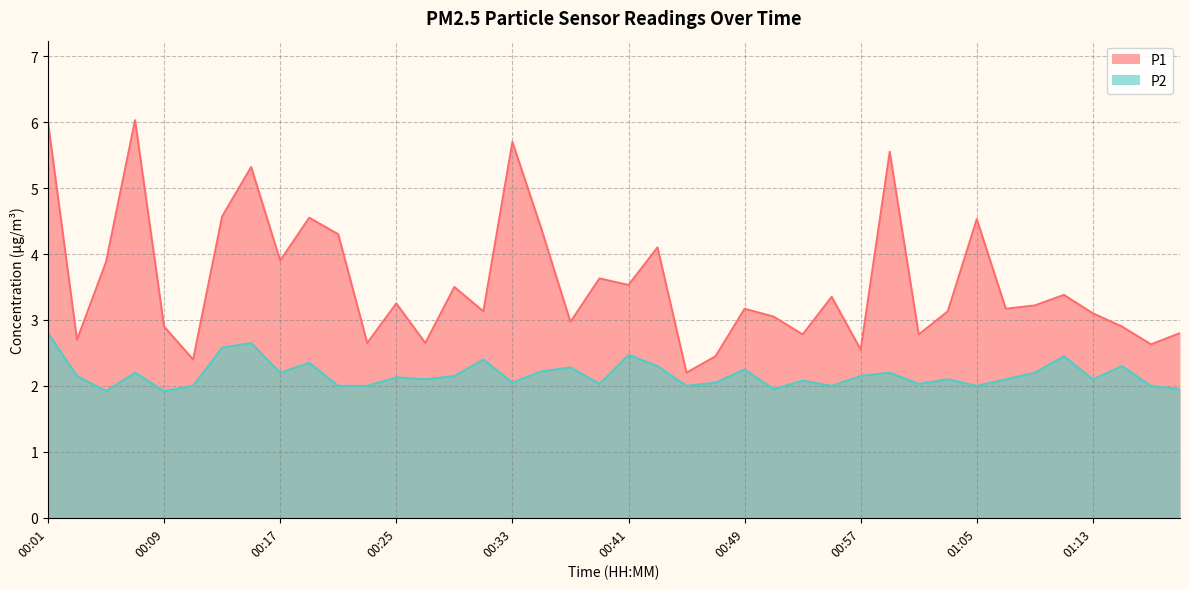

At which label is P2 closest to 2?

00:11